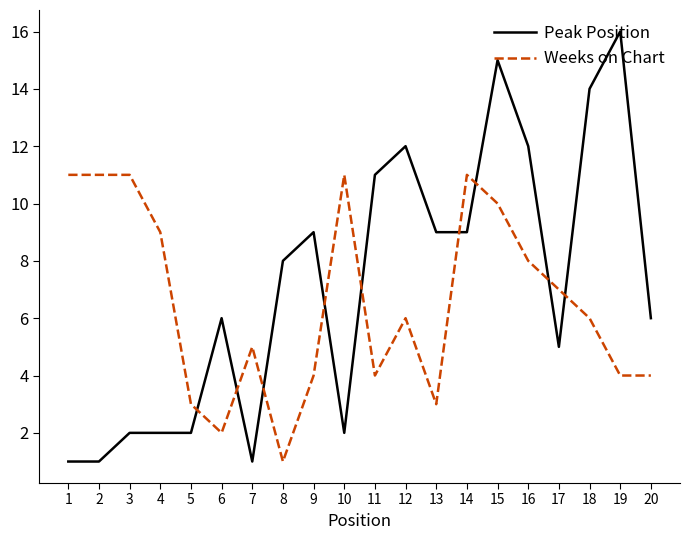

What is the sum of the Weeks on Chart values at 16 and 5?

11